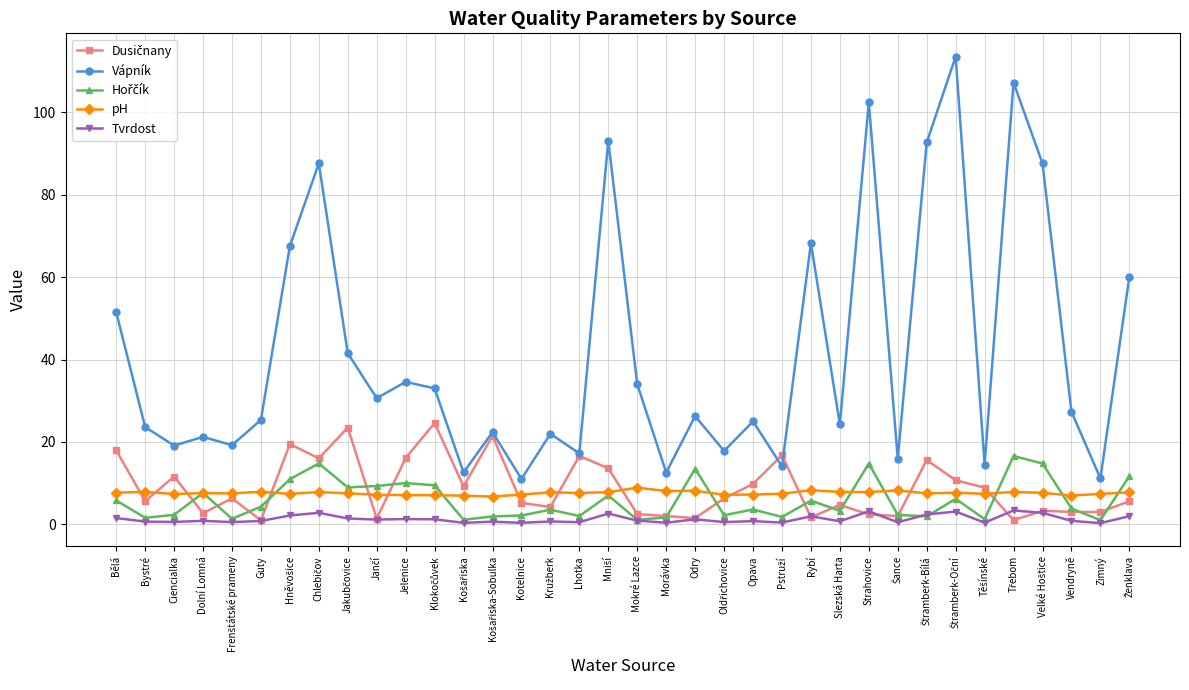

Does the chart display data point markers on the line(s)?

Yes